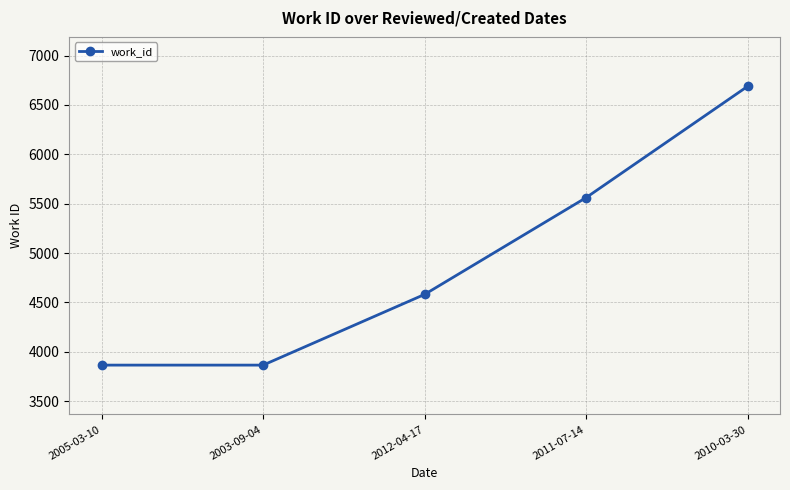

At which label is the value closest to 5277?

2011-07-14